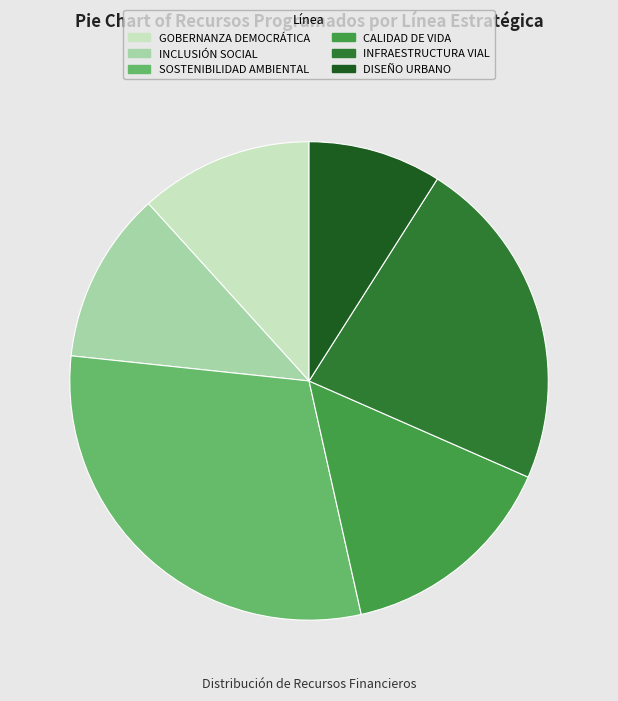

True or false: INFRAESTRUCTURA VIAL accounts for 34% of the total.

False